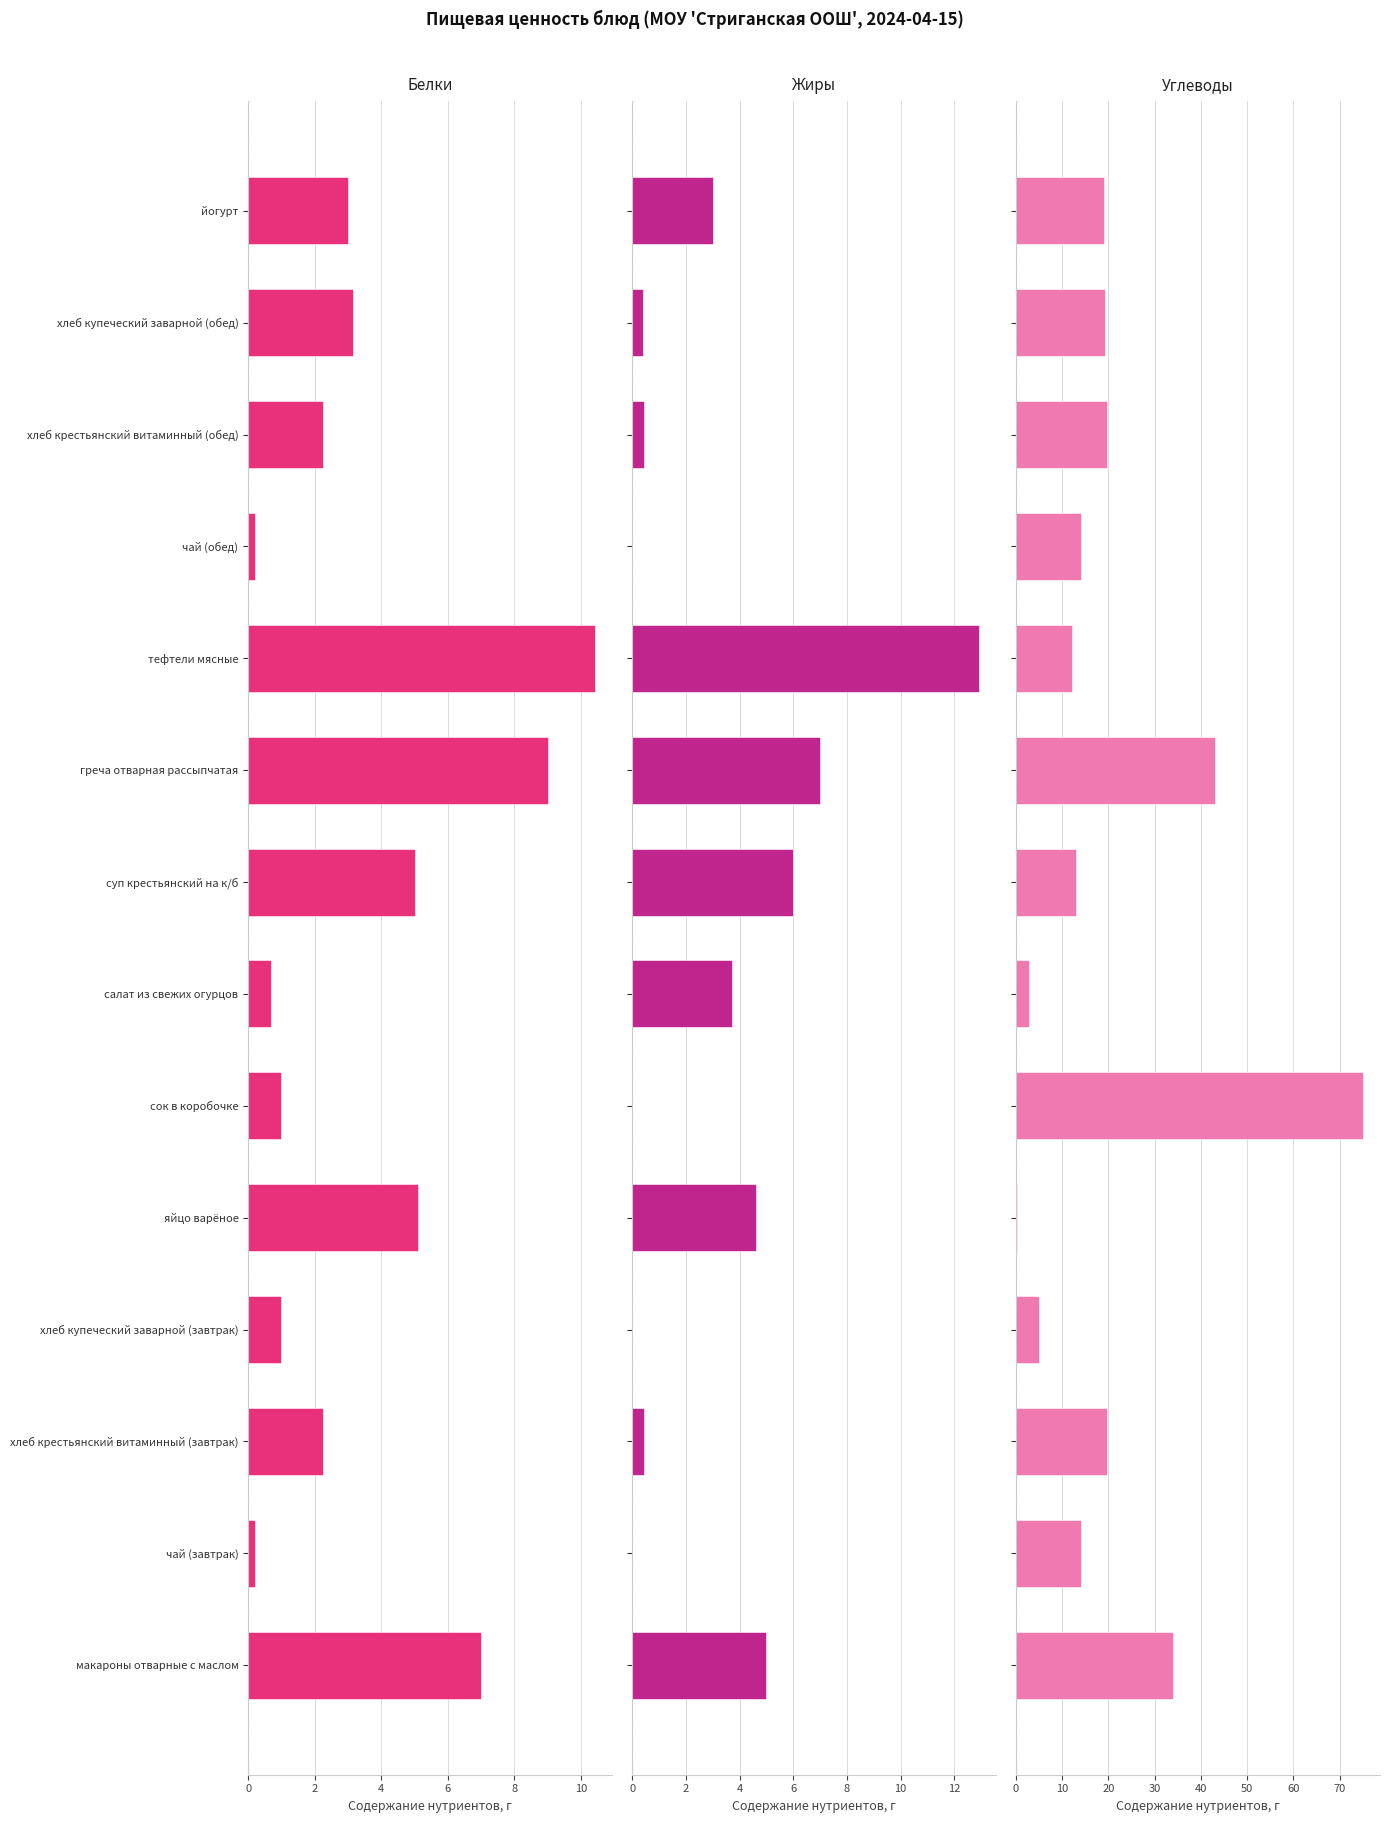

Are the bars horizontal?

Yes